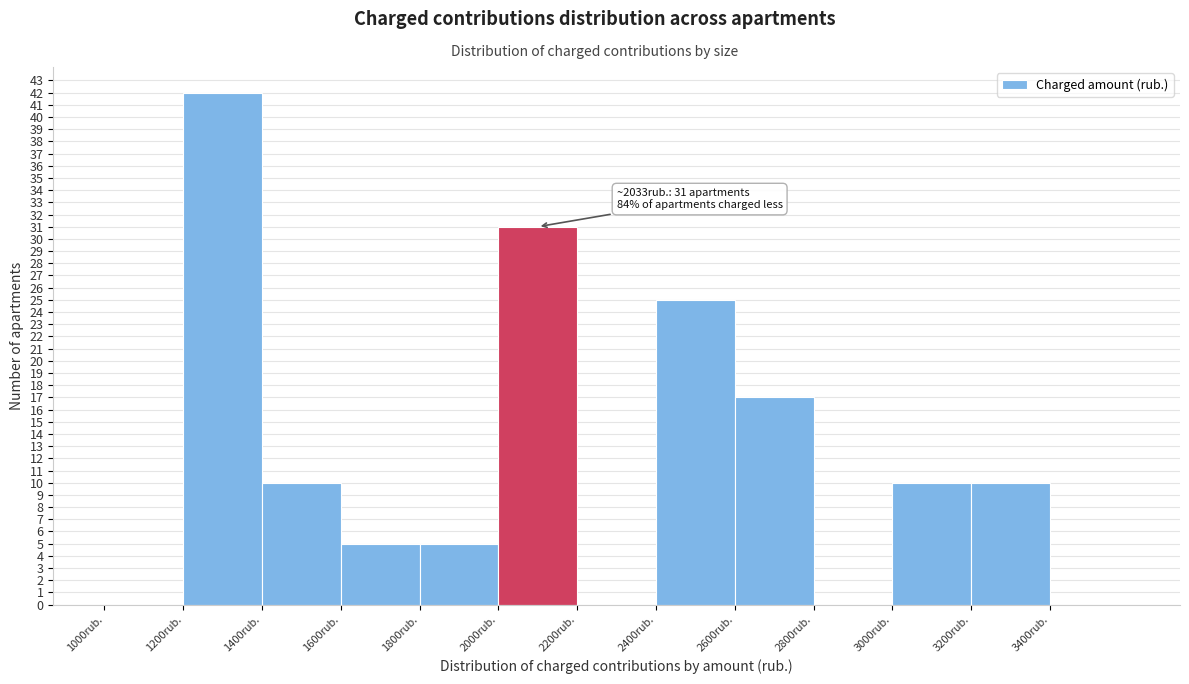

Which range on the x-axis has the tallest bar?

1200 to 1400